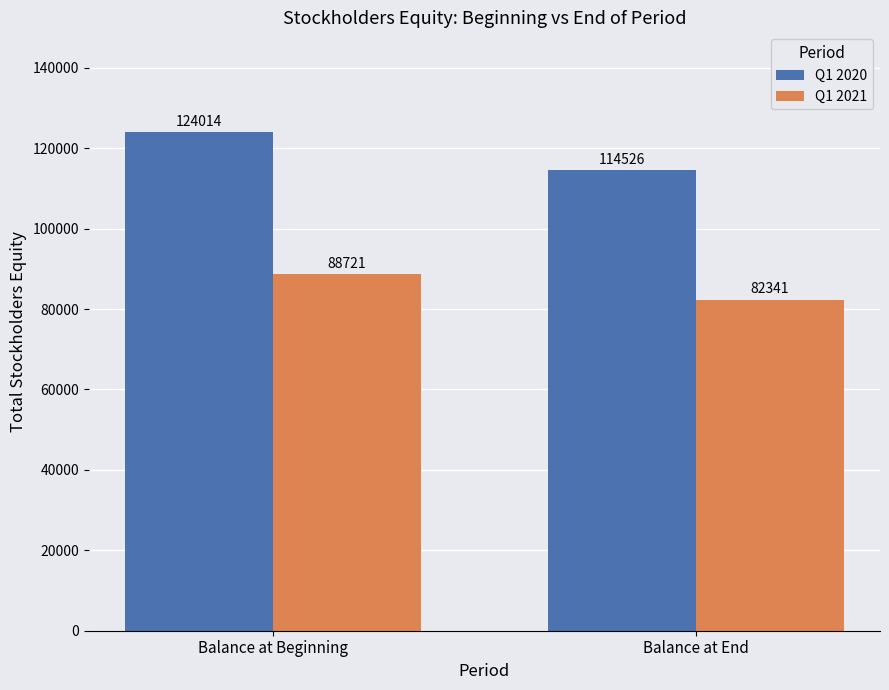

What is the value of the Q1 2020 bar at the 1st from the left?

124014